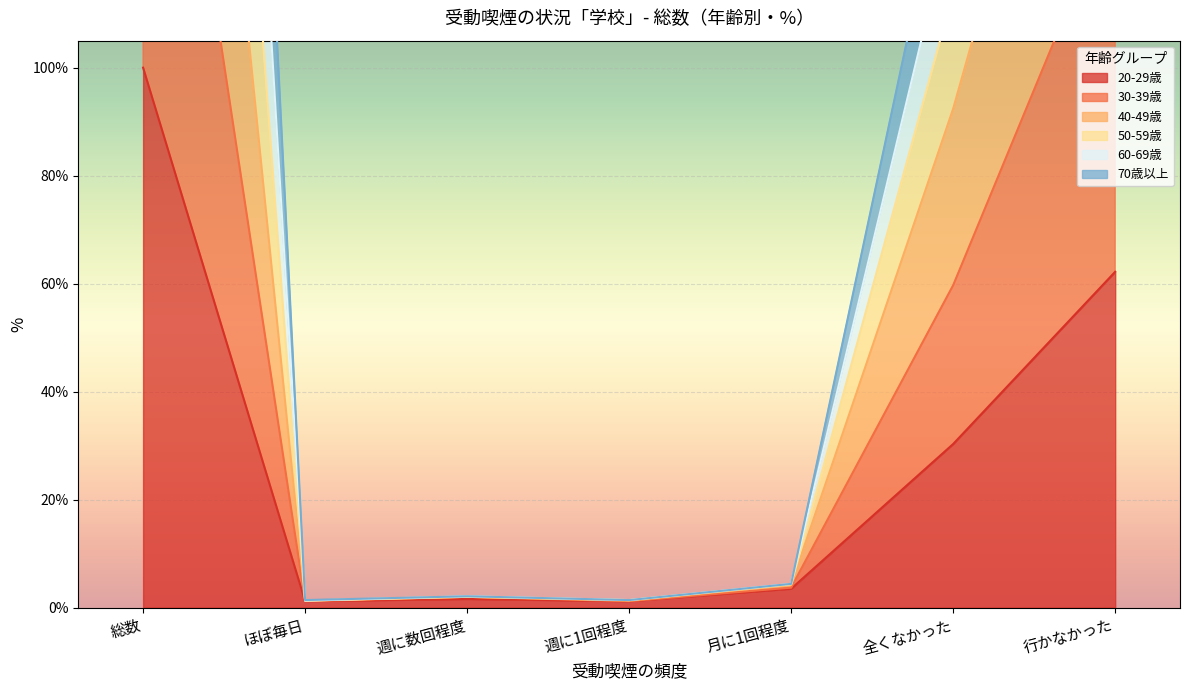

The value of 50-59歳 at ほぼ毎日 is 1.4. True or false?

True